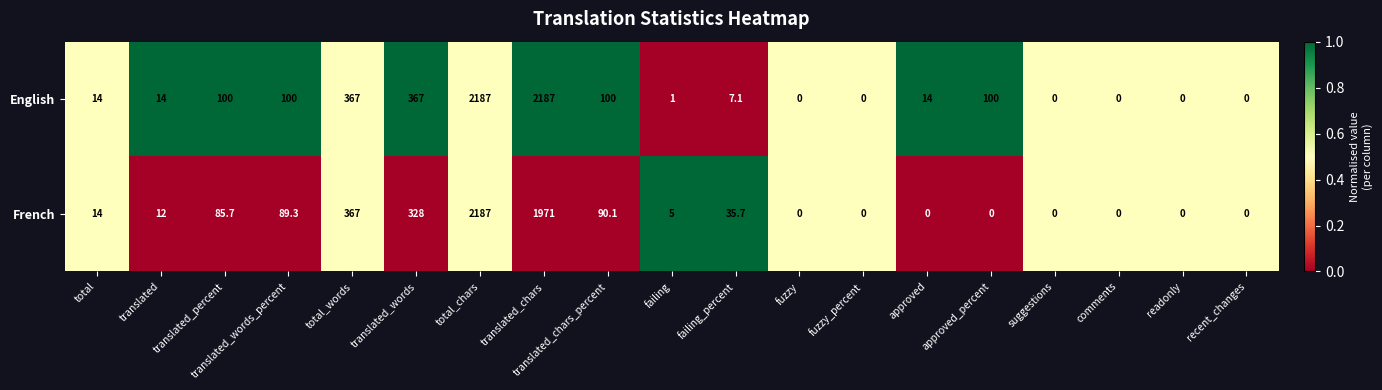

What is the difference between the second highest and minimum values in the French series?

1971.0